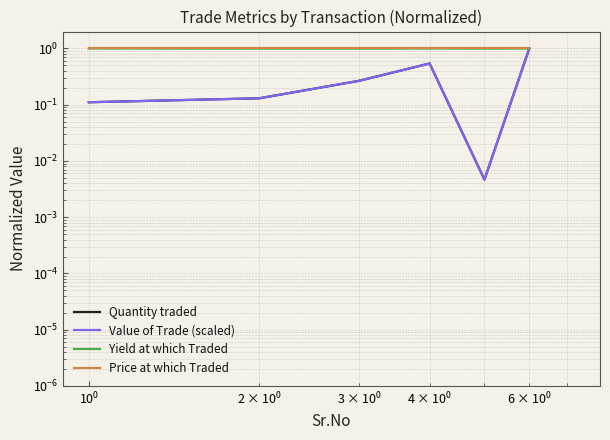

What is the maximum value shown in the chart?

1.0